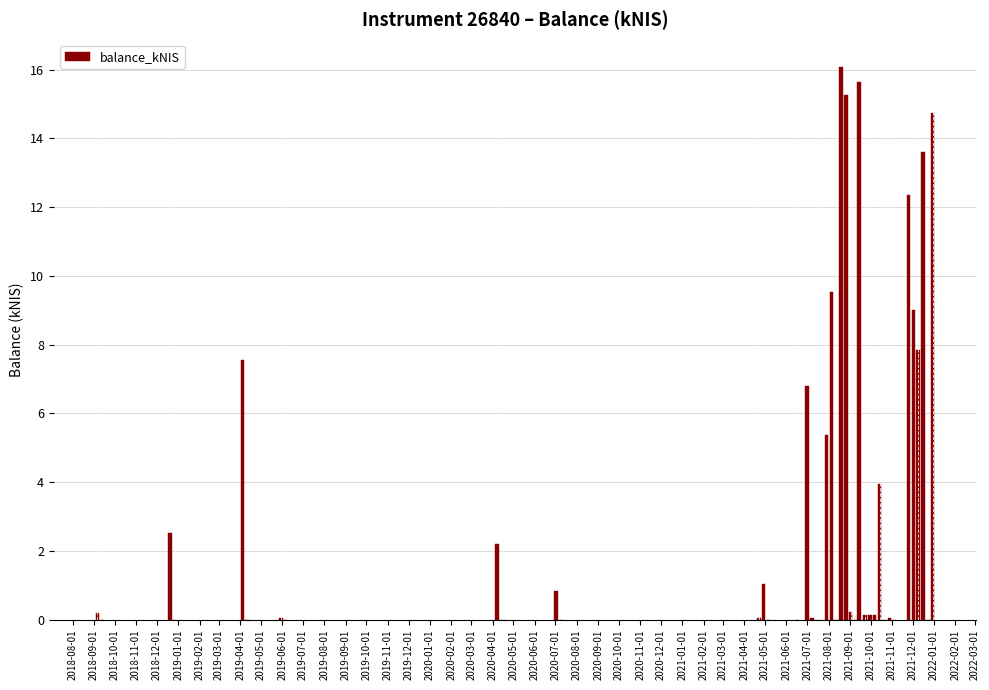

What is the greatest value displayed?

16.1